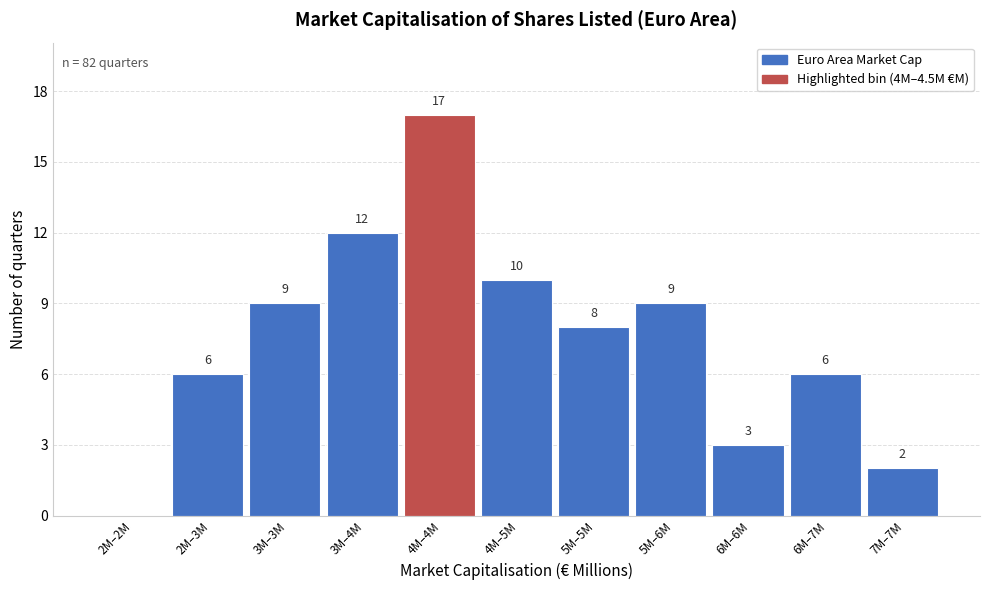

Reading right to left, list all the values displayed in this chart.

7M–7M=2	6M–7M=6	6M–6M=3	5M–6M=9	5M–5M=8	4M–5M=10	4M–4M=17	3M–4M=12	3M–3M=9	2M–3M=6	2M–2M=0